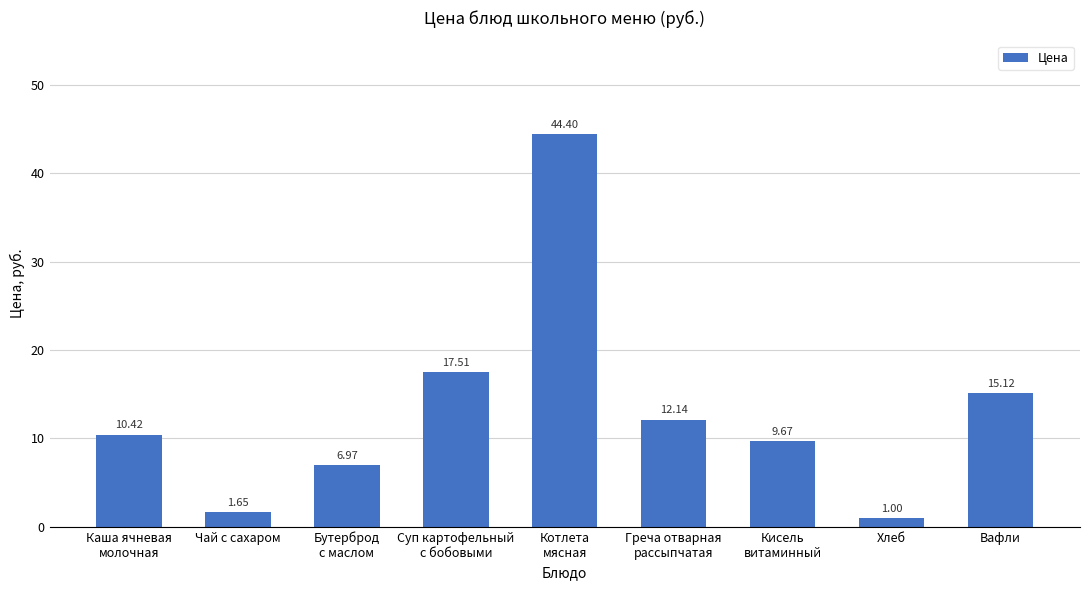

What is the label of the 3rd bar from the right?

Кисель
витаминный